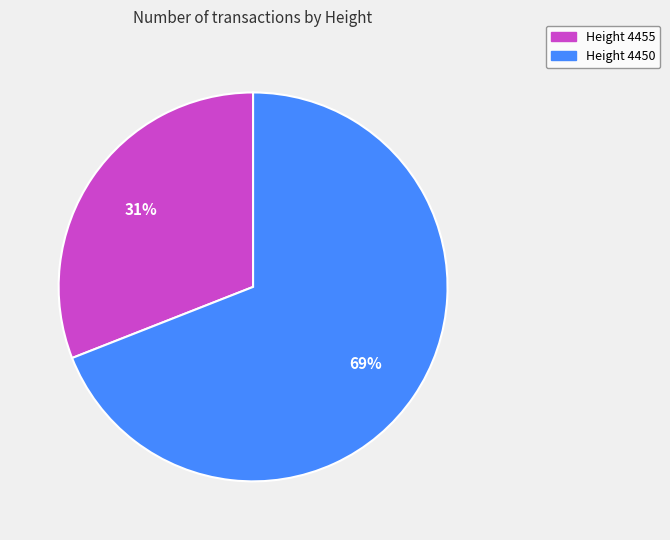

Is there any slice that represents more than half of the pie?

Yes